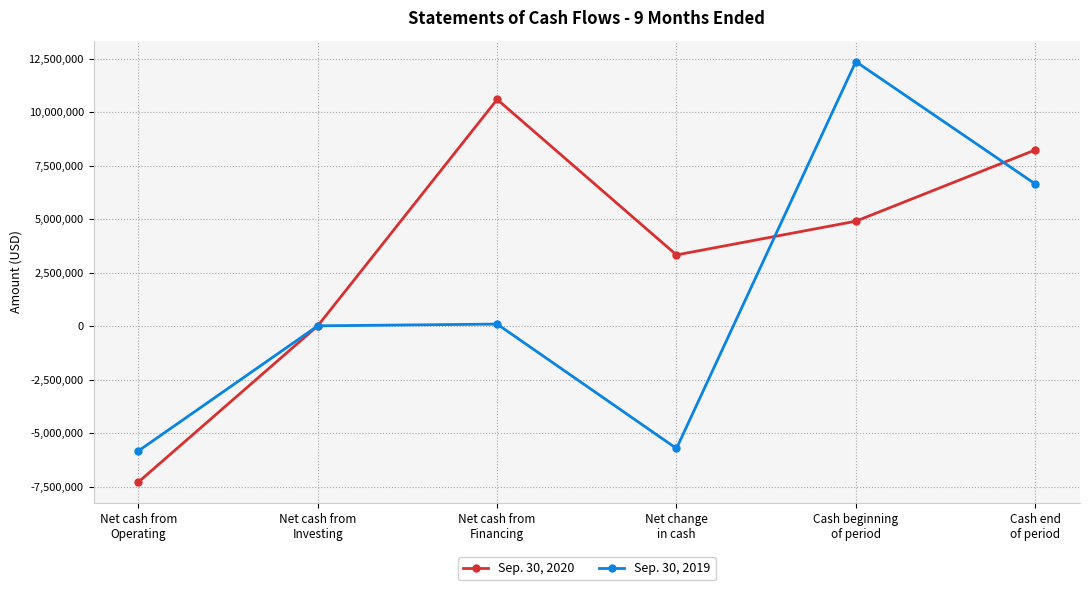

What is the value of the Sep. 30, 2019 point at the 4th from the left?

-5718324